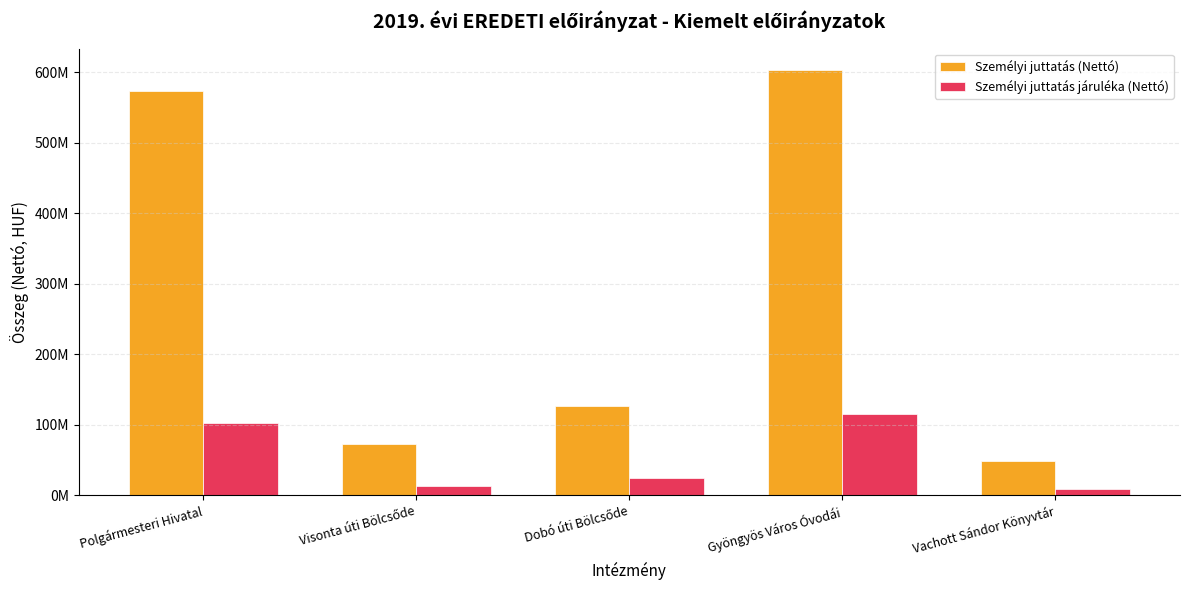

What is the value of the Személyi juttatás járuléka (Nettó) bar at the 2nd from the left?

13879505.0